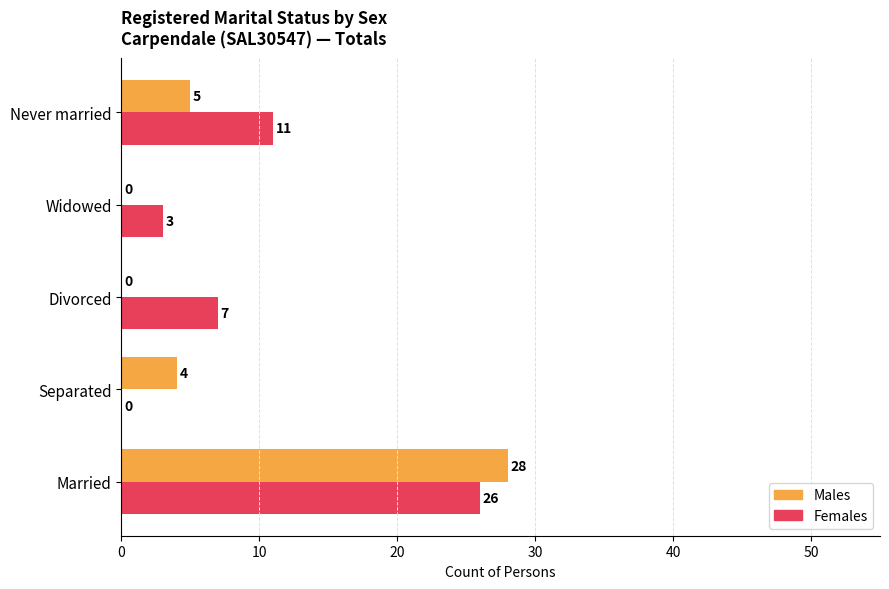

What is the sum of the Females values at Divorced and Widowed?

10